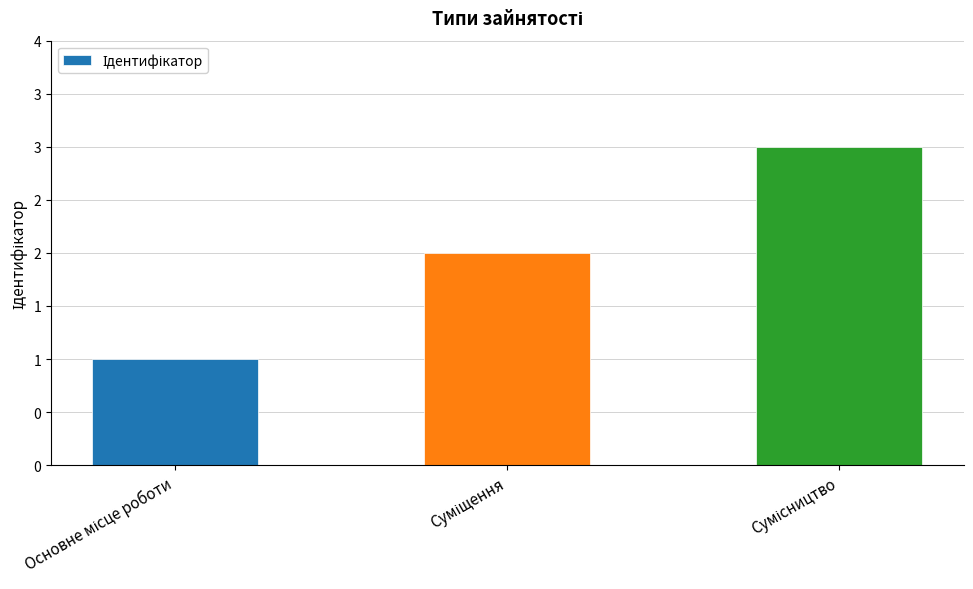

What is the label of the 2nd bar from the right?

Суміщення